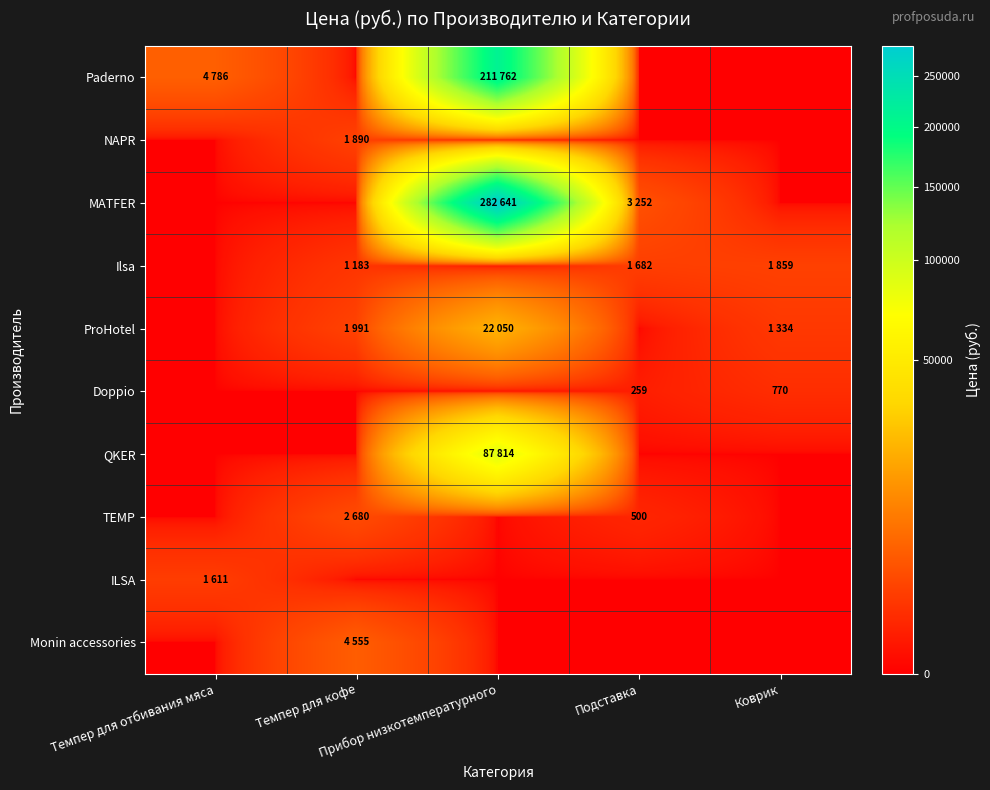

Is it true that Monin accessories equals 2193 at Коврик?

False